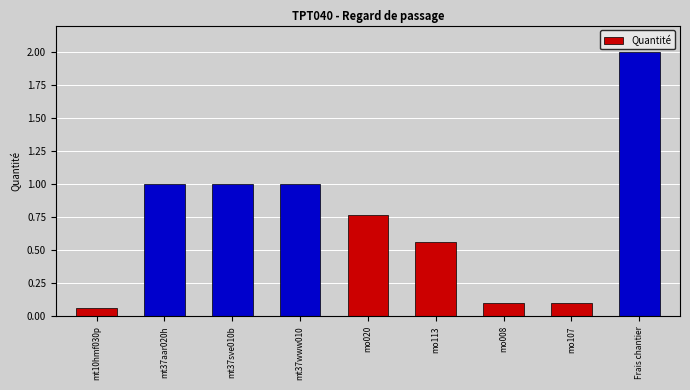

What is the approximate value at mt37aar020h?

1.0